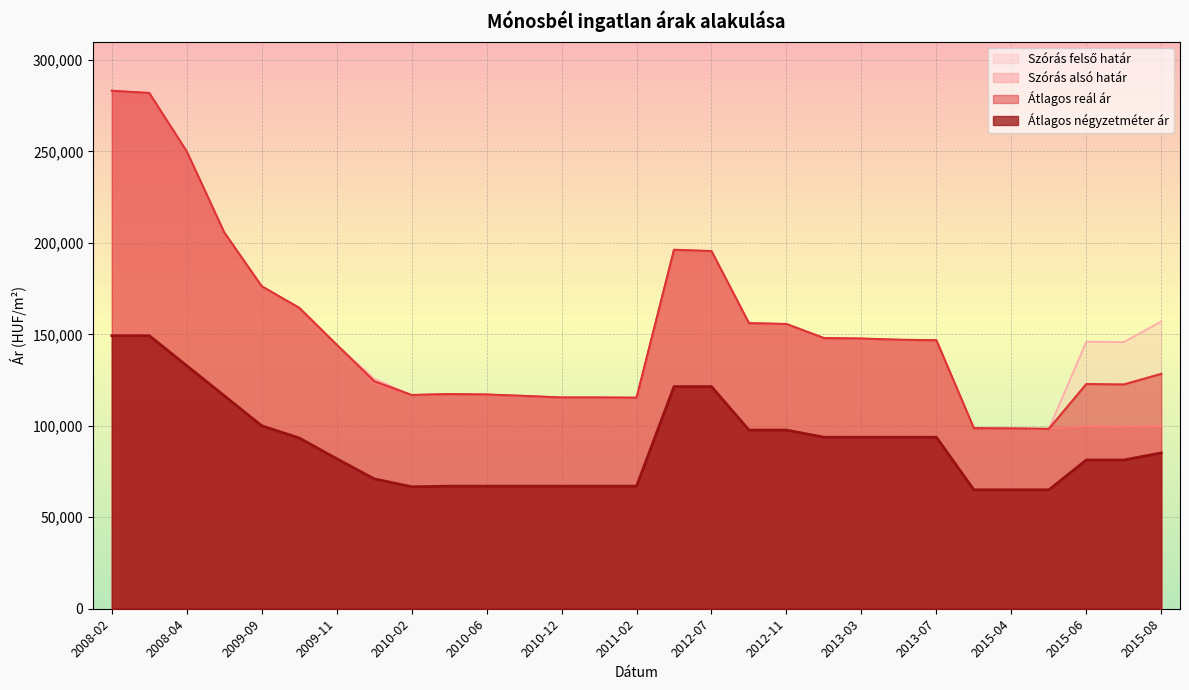

Which series changed the most between 2009-11 and 2015-04?

Szórás alsó határ